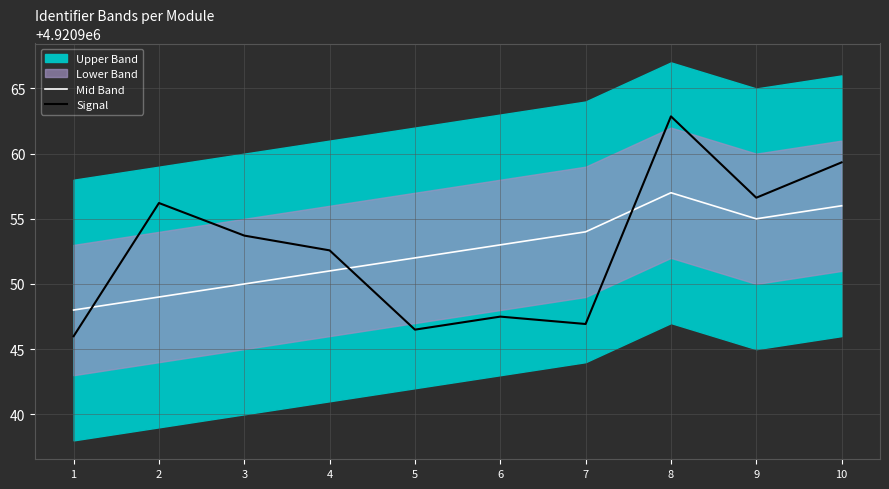

Which series changed the most between 3 and 10?

Mid Band